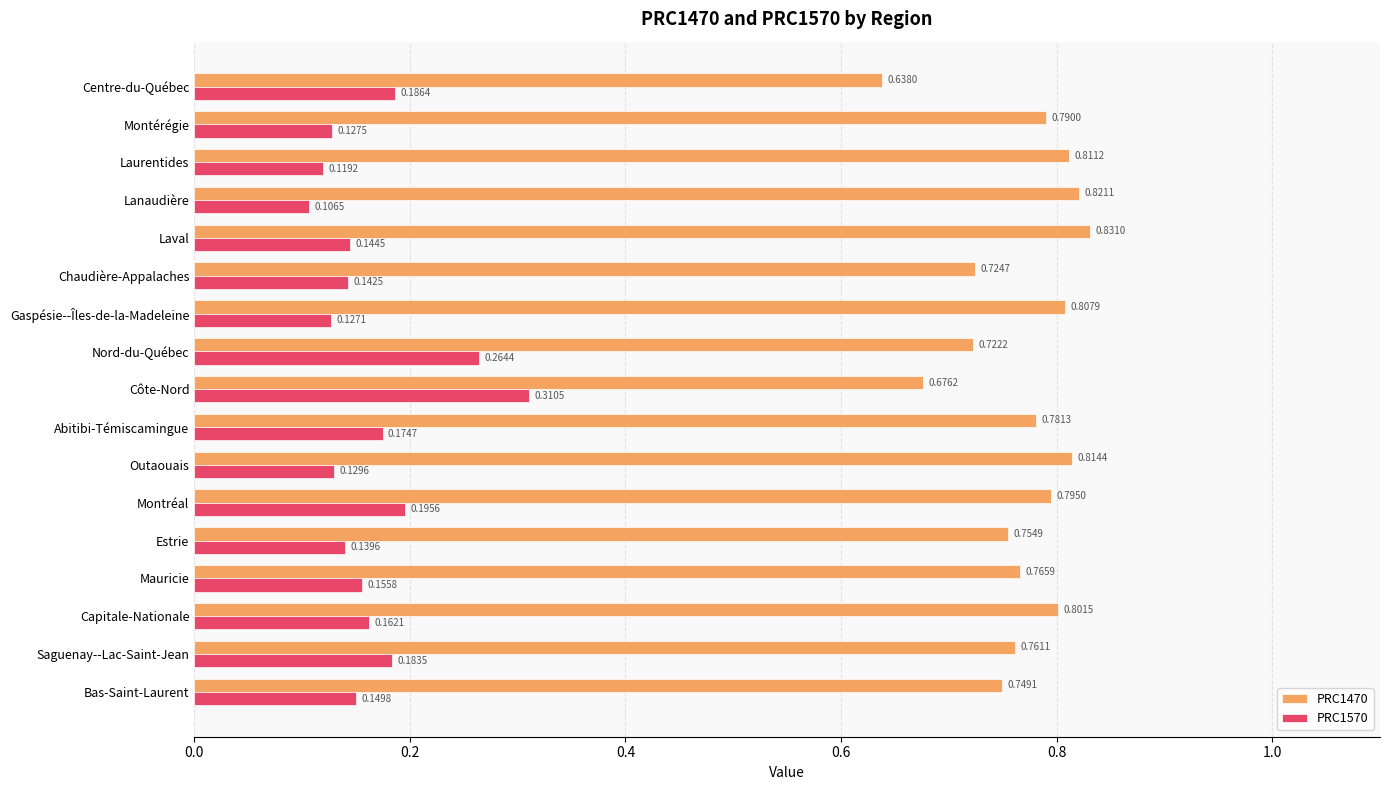

Which series changed the most between Gaspésie--Îles-de-la-Madeleine and Laurentides?

PRC1570